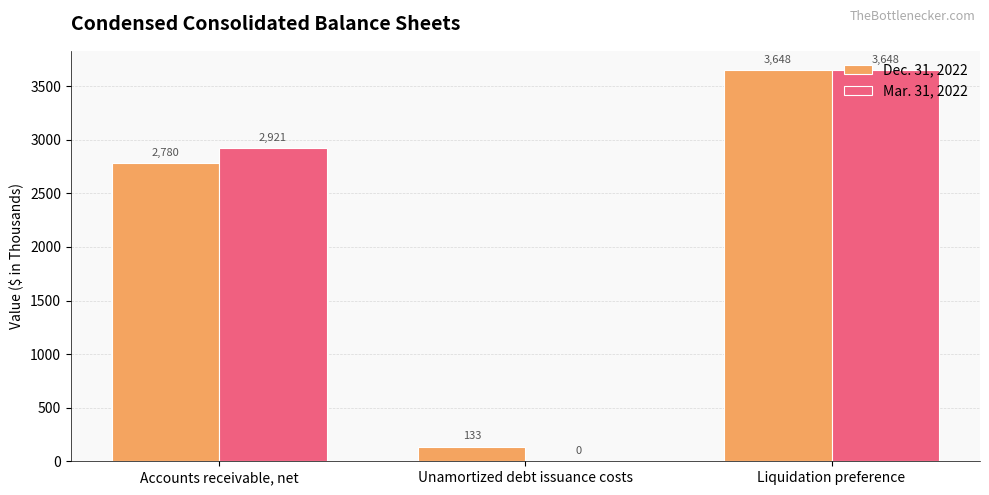

What is the maximum value shown in the chart?

3648